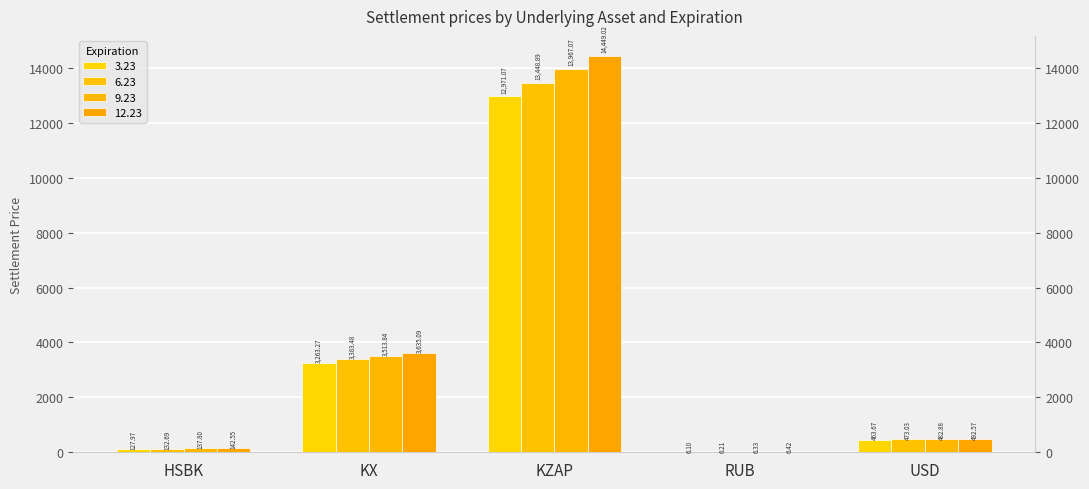

What position from the left is KX?

2